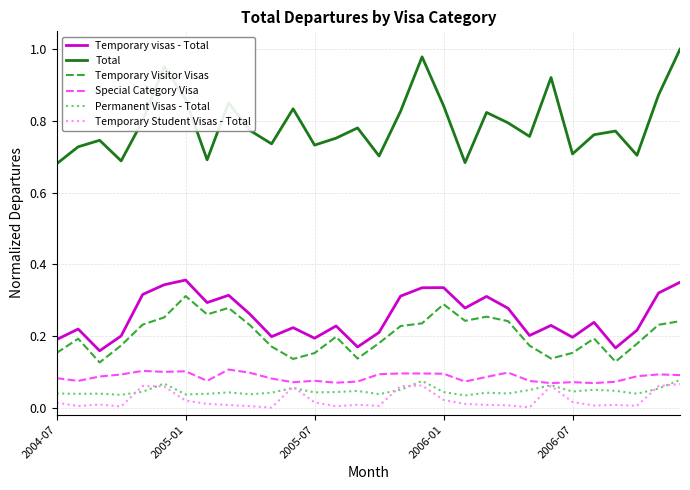

Which series has the largest range (max minus min)?

Total